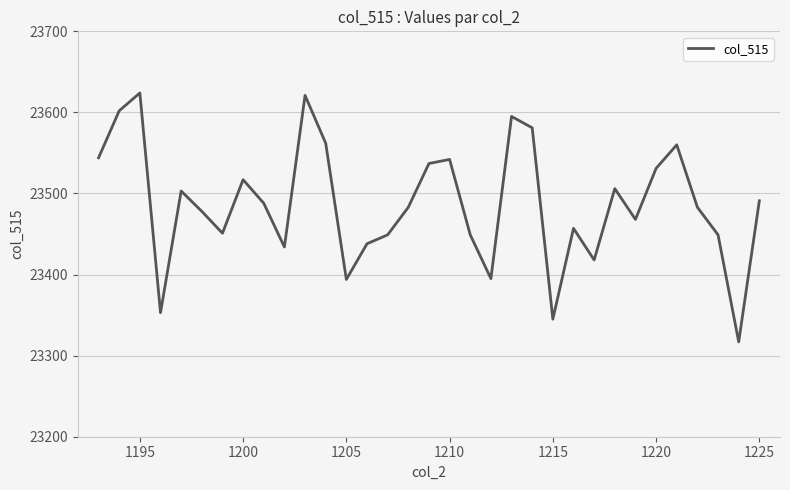

What is the difference between the maximum and minimum values?

307